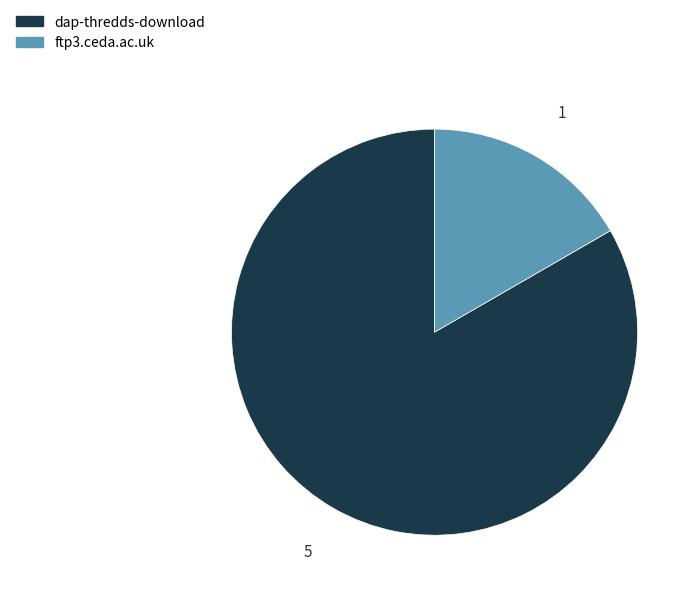

How many segments does this pie chart have?

2